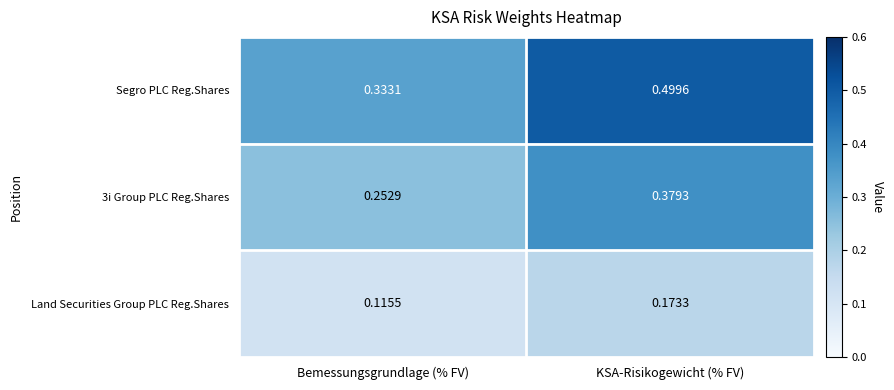

Which category has the highest value across all series?

KSA-Risikogewicht (% FV)